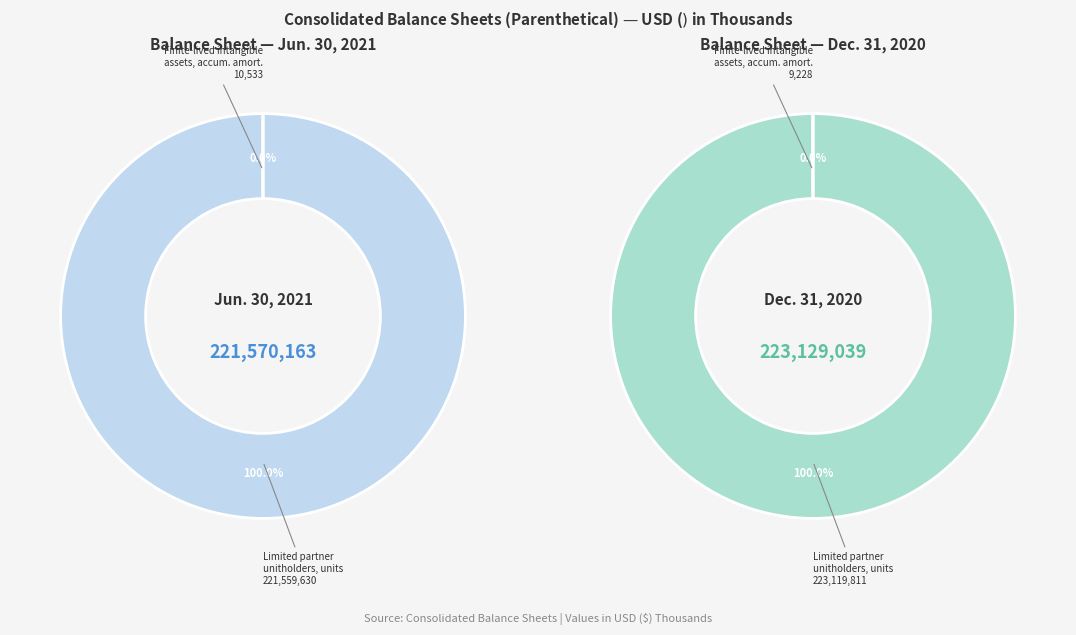

To the nearest percent, what is the difference between the Finite-lived intangible assets, accumulated amortization and Limited partner unitholders, units outstanding slice percentages?

100%